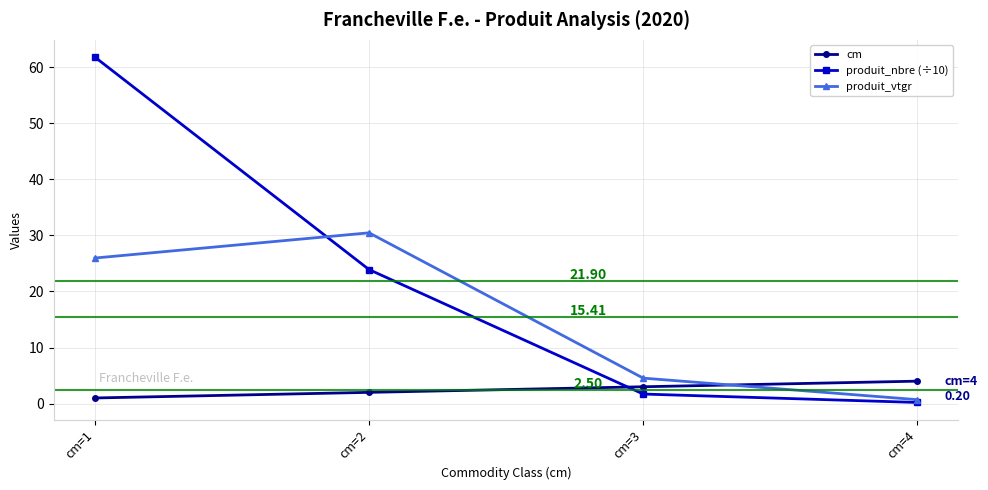

Rank the series by their maximum value, from lowest to highest.

cm, produit_vtgr, produit_nbre (÷10)